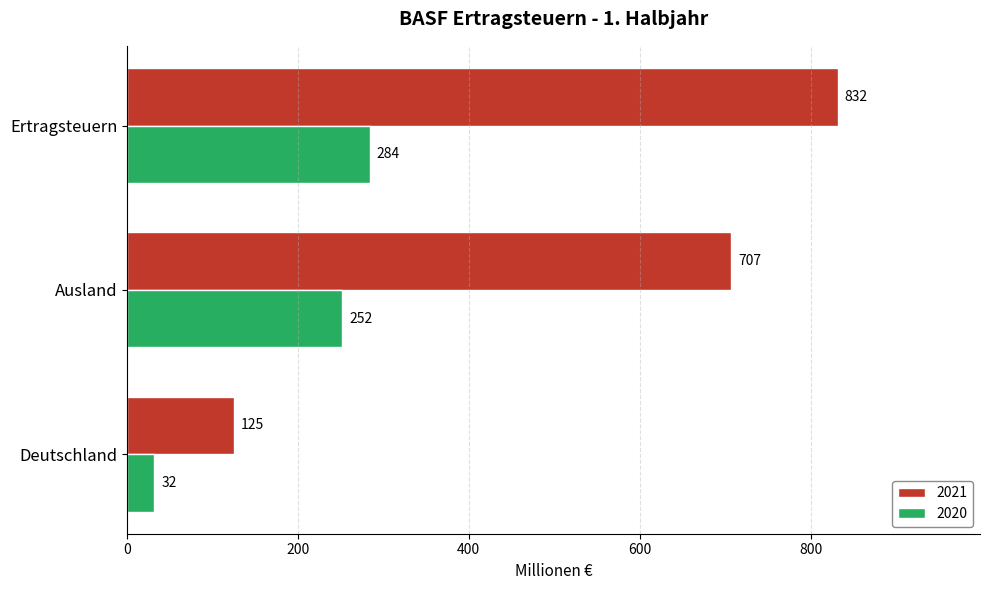

List the labels in order of 2020 value, smallest first.

Deutschland, Ausland, Ertragsteuern